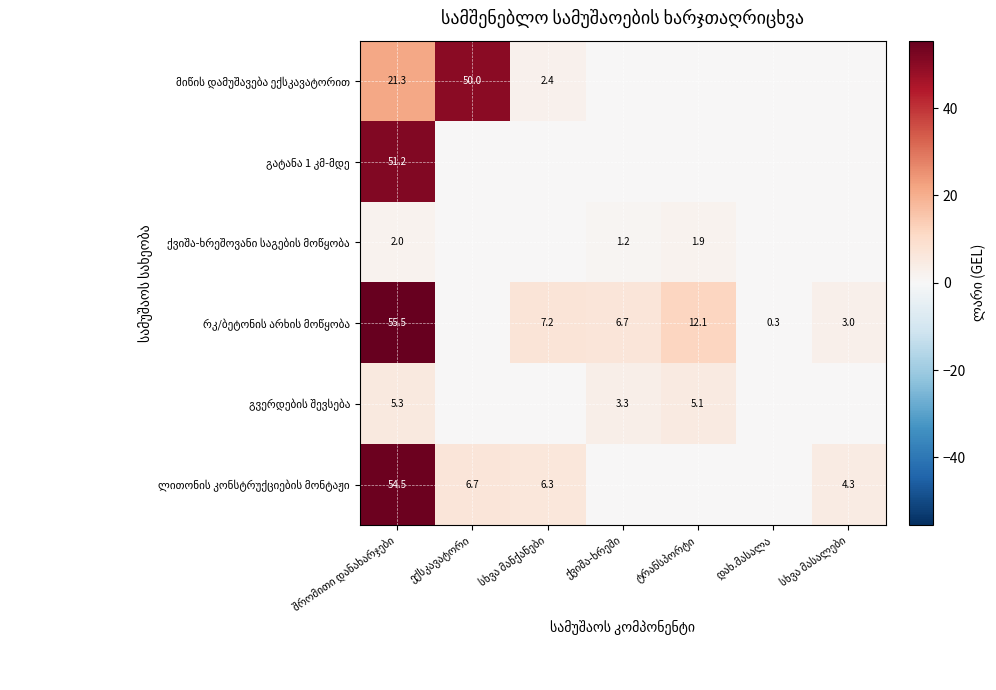

What is the difference between the maximum and second lowest values in the გატანა 1 კმ-მდე series?

51.2